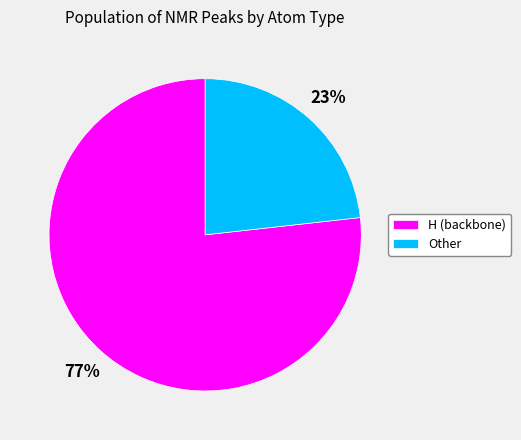

To the nearest percent, what is the difference between the Other and H slice percentages?

54%